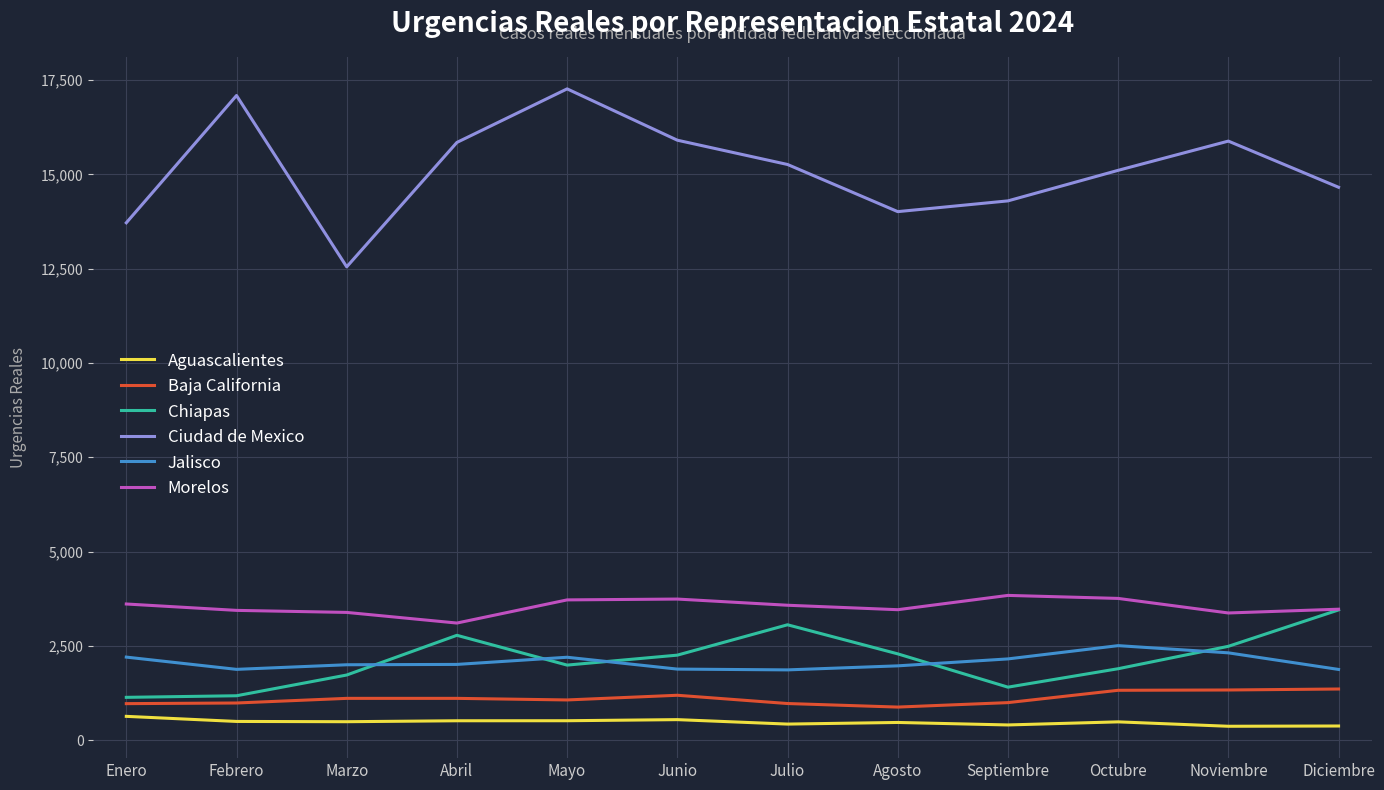

Is it true that Jalisco equals 1862 at Julio?

True